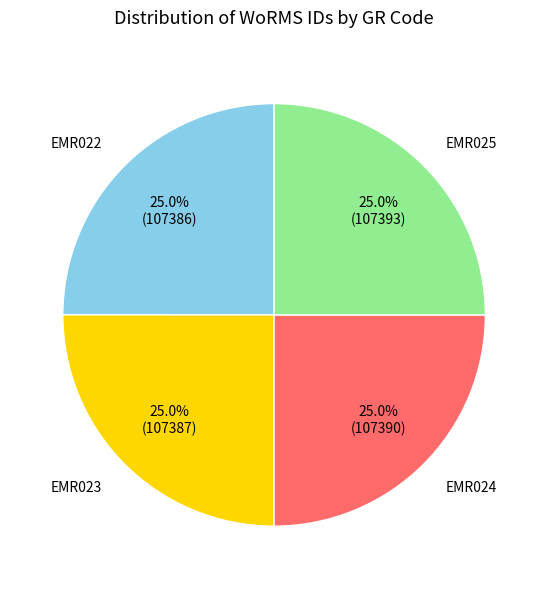

Does any single category account for the majority?

No